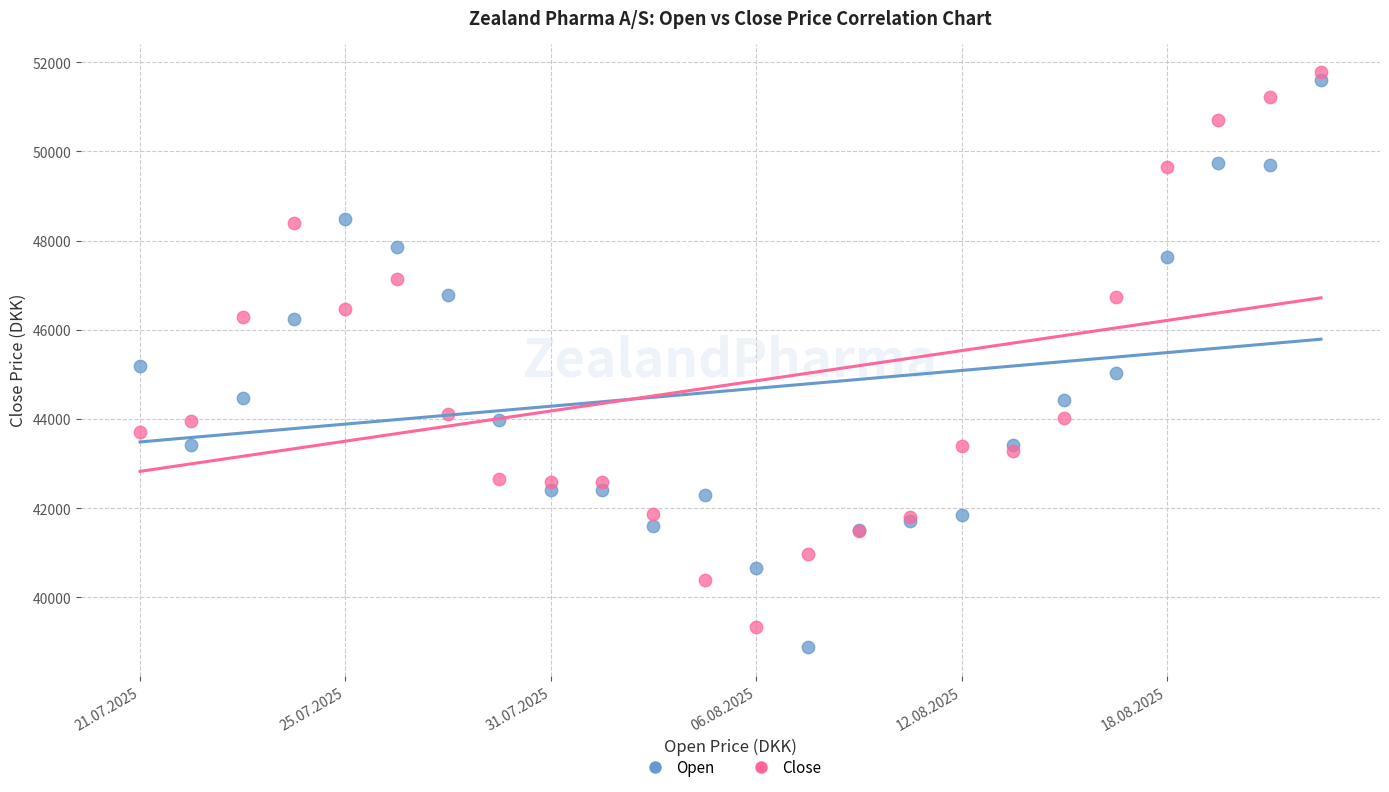

Which series has the widest spread of Y values?

Open